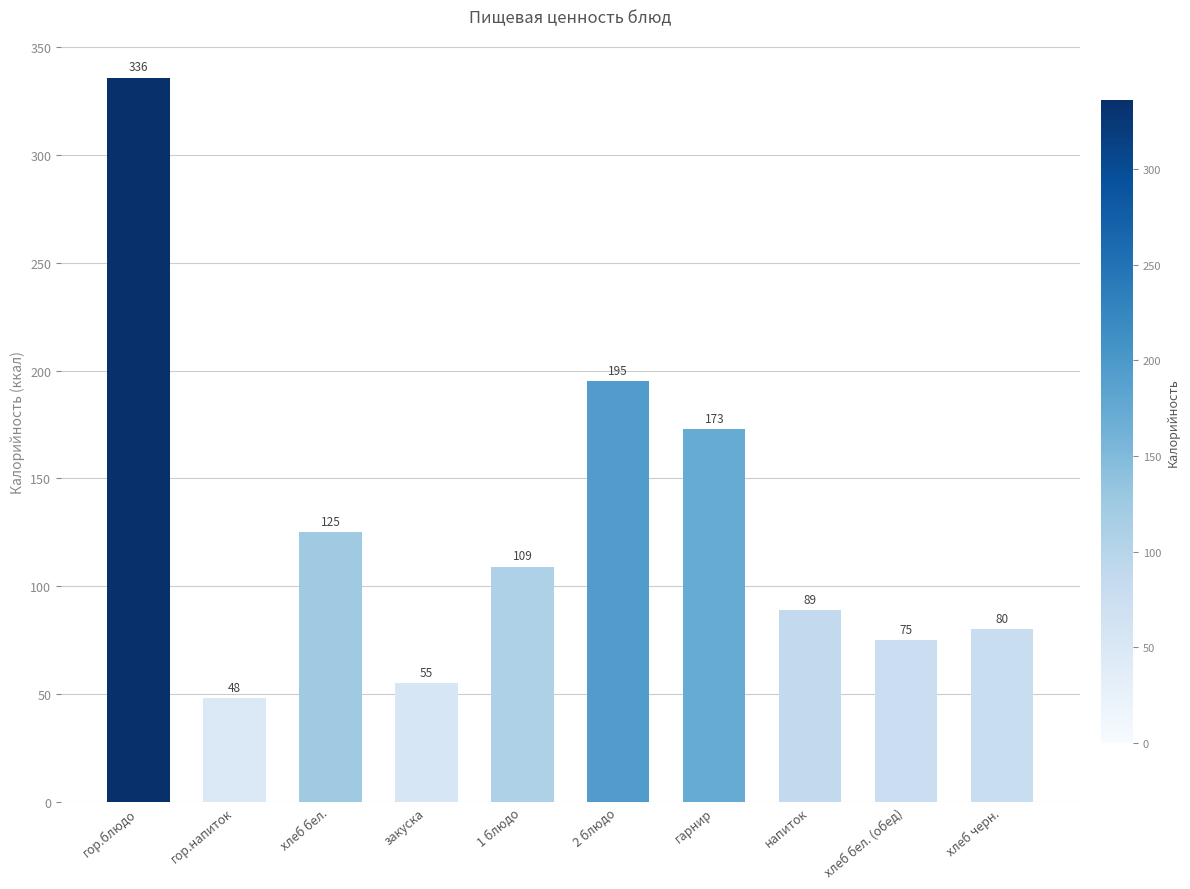

The value at гарнир is 173. True or false?

True